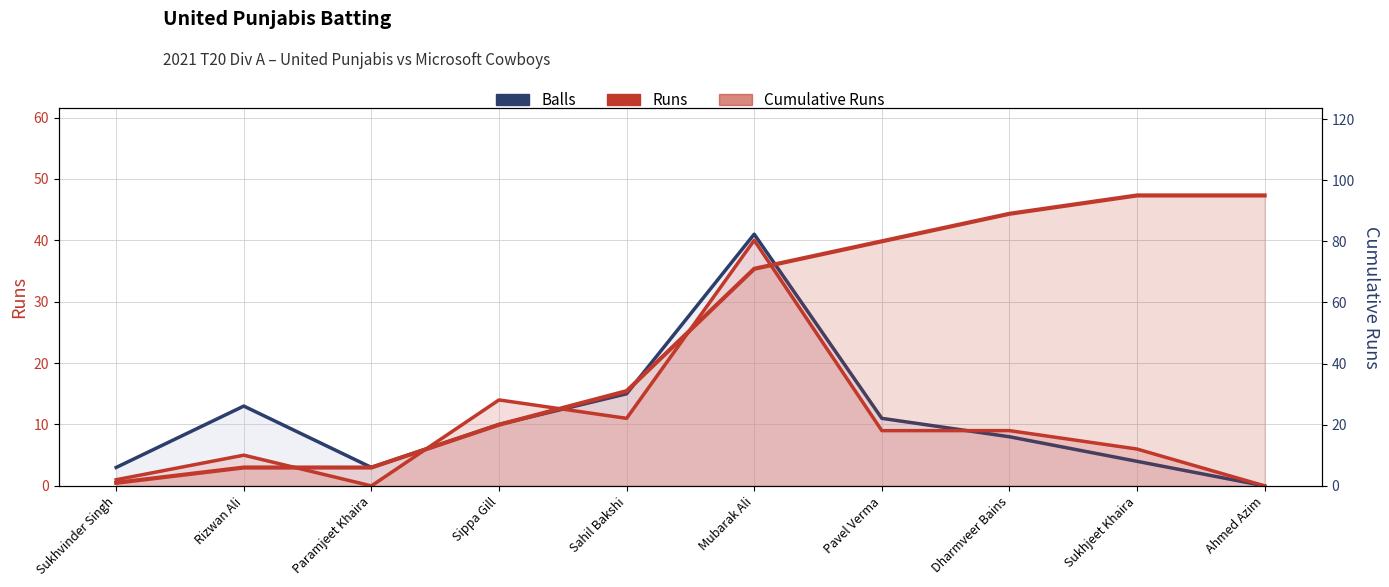

What is the label of the 9th point from the left?

Sukhjeet Khaira